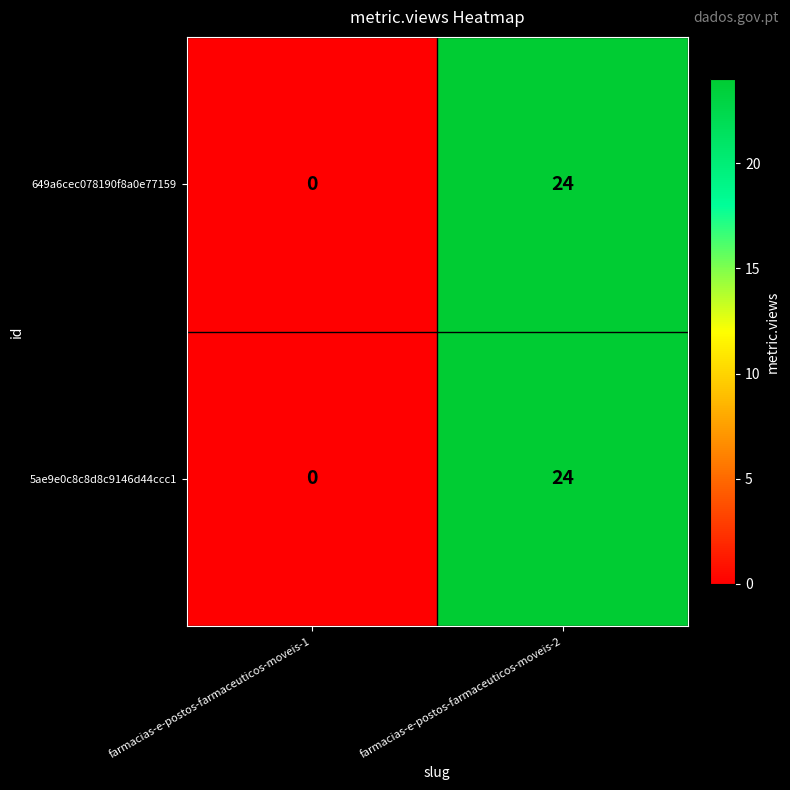

What is the greatest value displayed?

24